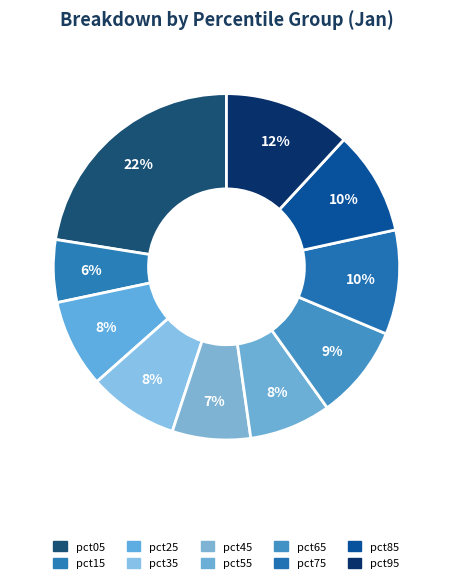

What is the largest slice in the pie chart?

pct05